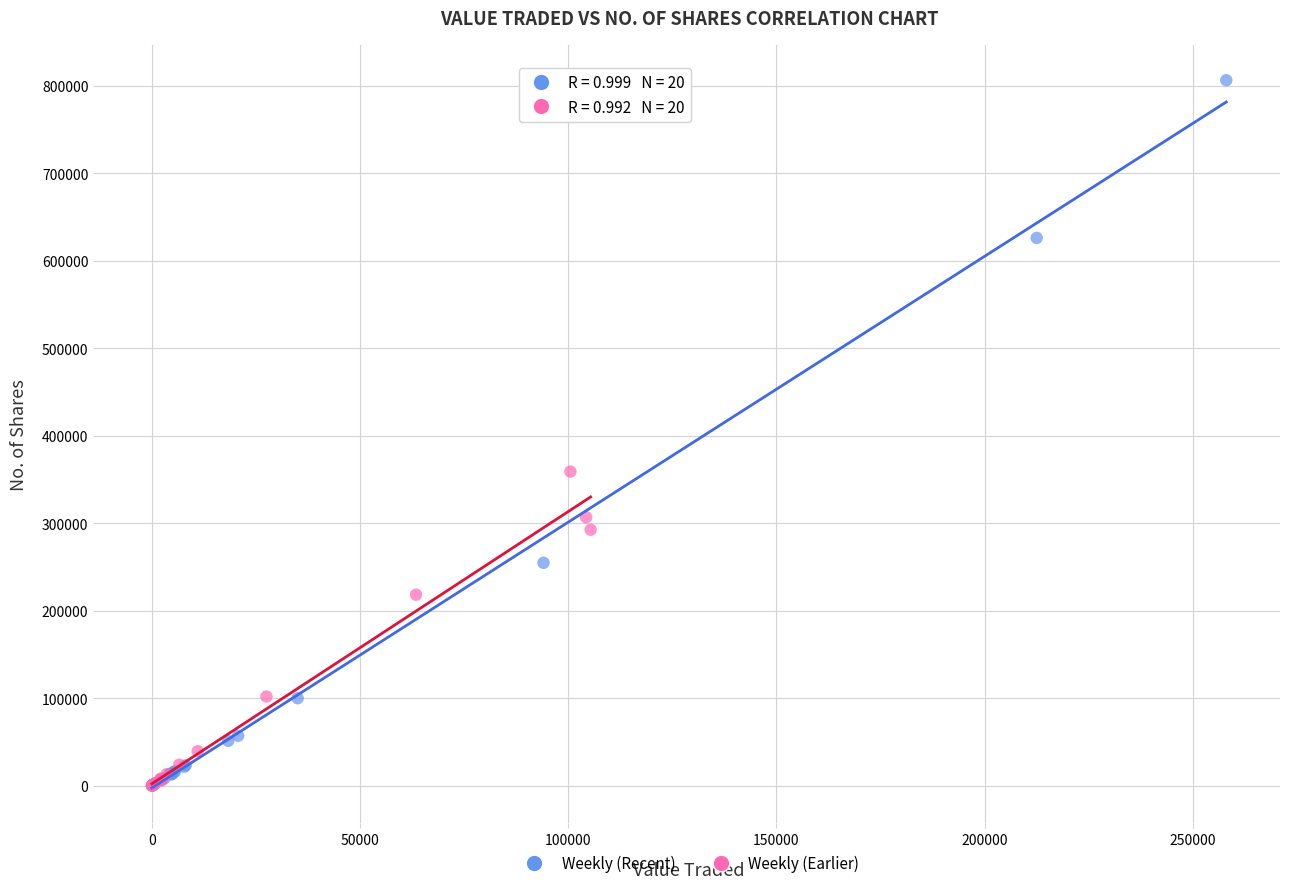

Which series has the largest Y range (max minus min)?

Weekly (Recent)